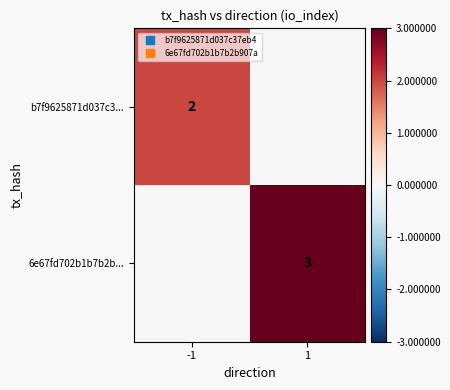

At which category is the sum across all series the highest?

1